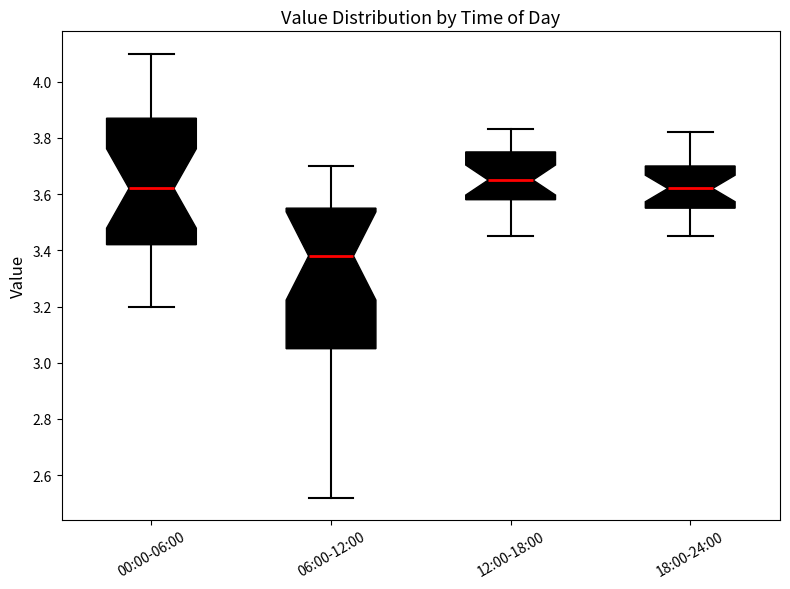

Which box is the tallest, from its lower edge to its upper edge?

06:00-12:00